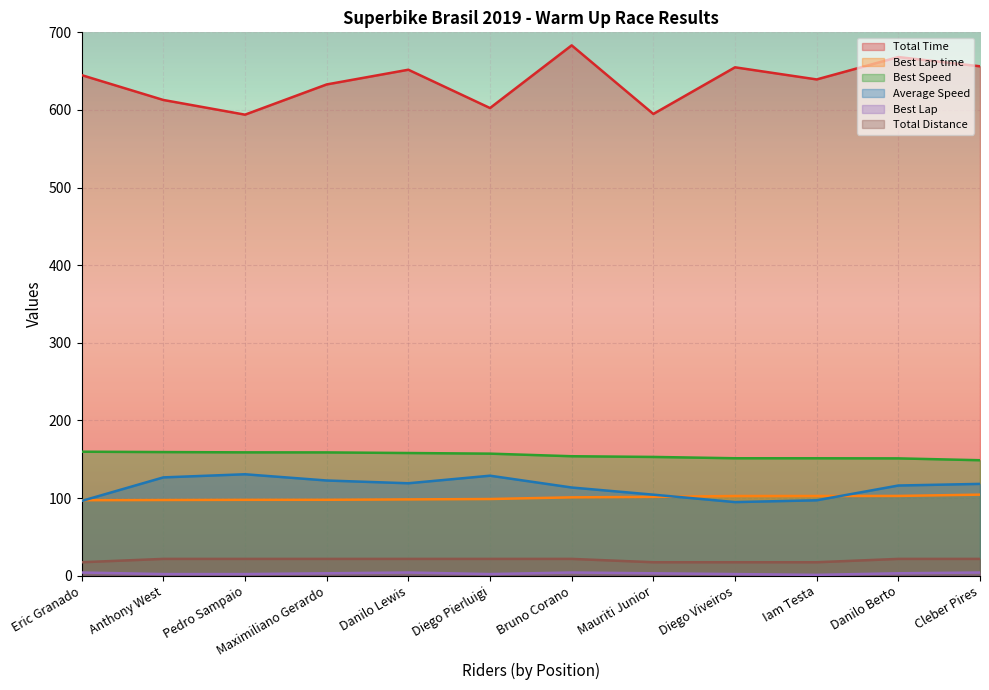

What is the label of the 4th point from the left?

Maximiliano Gerardo